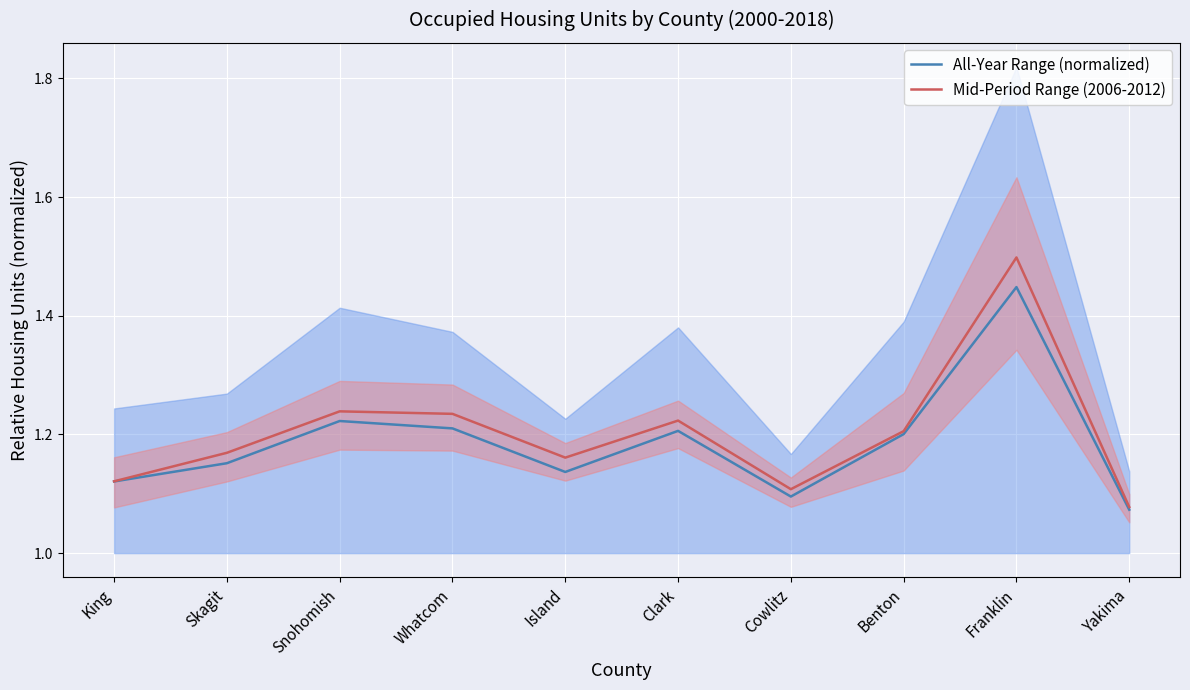

What is the difference between the second highest and minimum values in the All-Year Range (normalized) series?

0.1